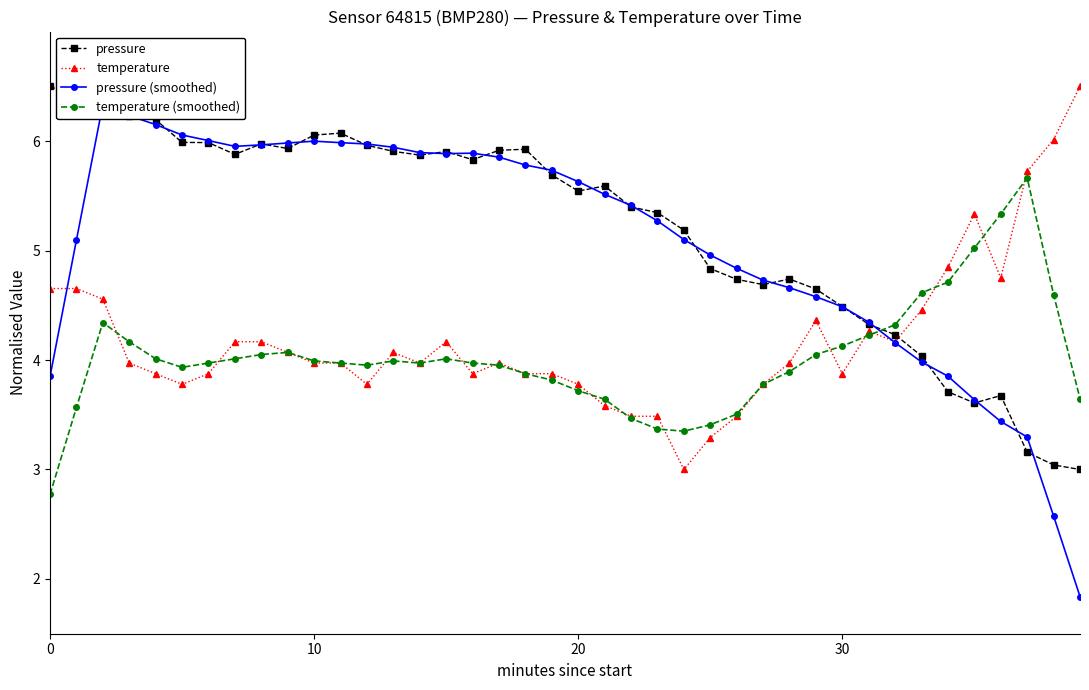

True or false: temperature has more than 0 points higher than both neighbors.

True